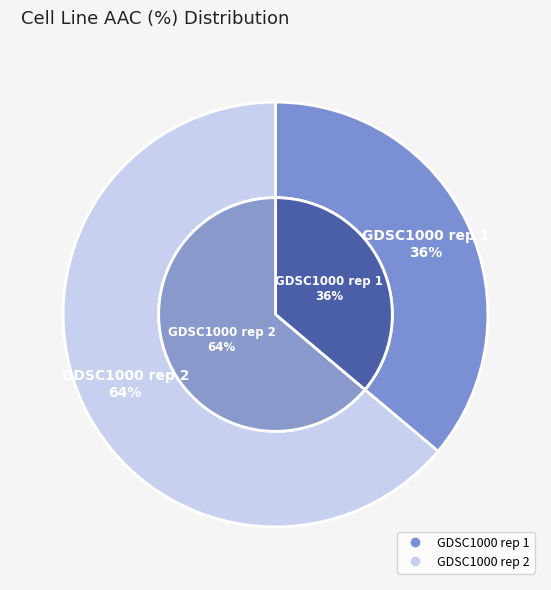

True or false: GDSC1000 rep 2 accounts for 64% of the total.

True